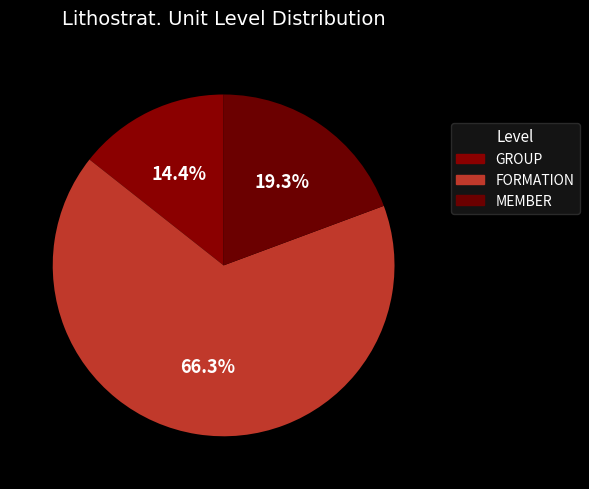

Which has a higher value, FORMATION or MEMBER?

FORMATION